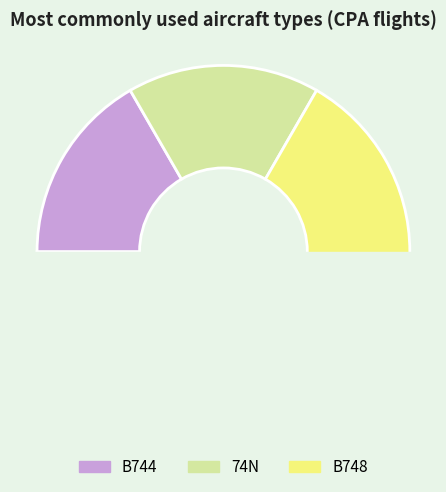

How many segments does this pie chart have?

3